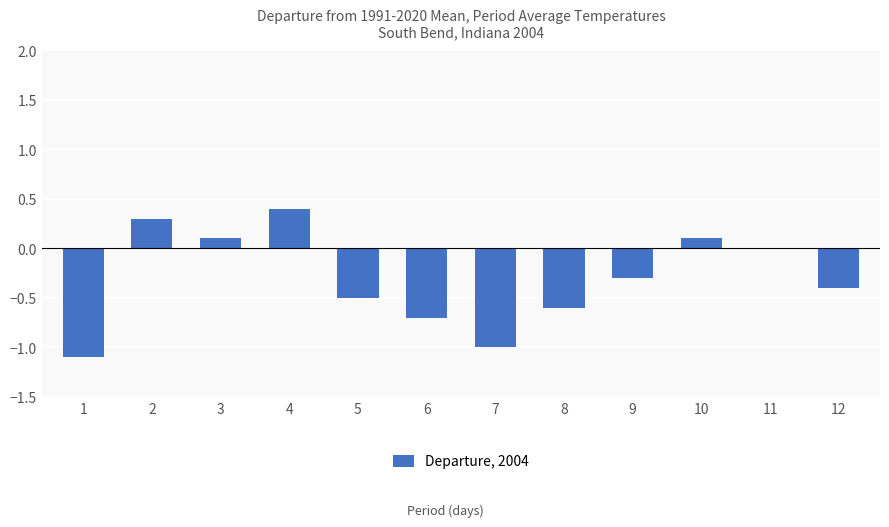

Reading left to right, list all the values displayed in this chart.

-1.1	0.3	0.1	0.4	-0.5	-0.7	-1.0	-0.6	-0.3	0.1	0.0	-0.4